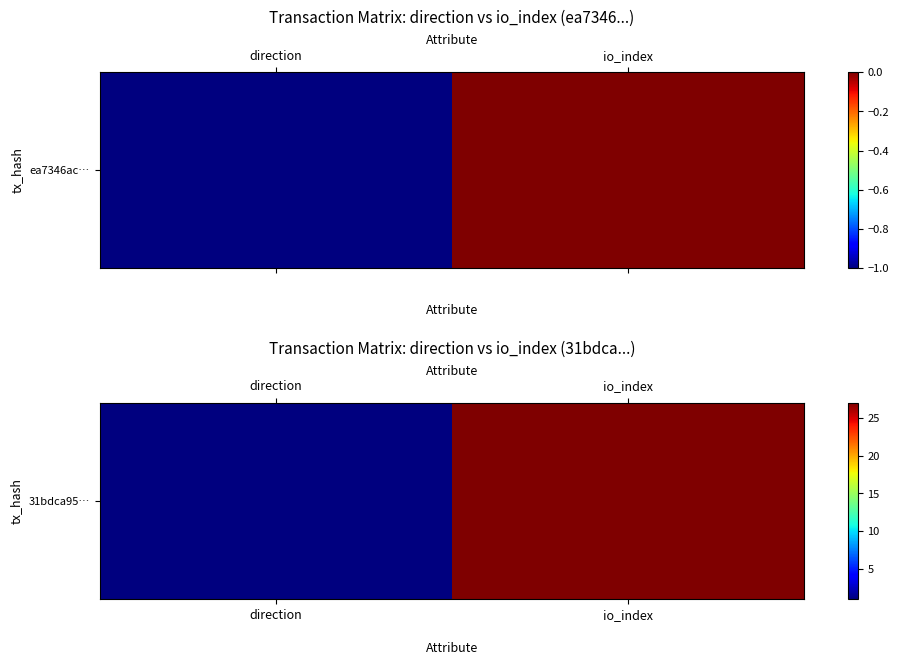

What is the difference between the maximum and minimum values?

26